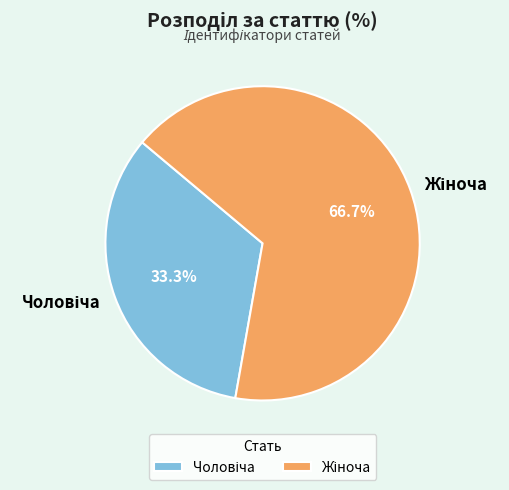

Is there a majority slice in this chart?

Yes